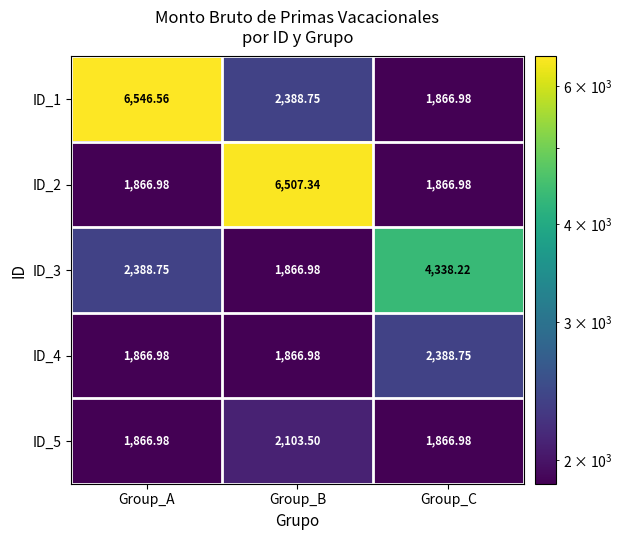

Which label corresponds to the largest value in the chart?

Group_A